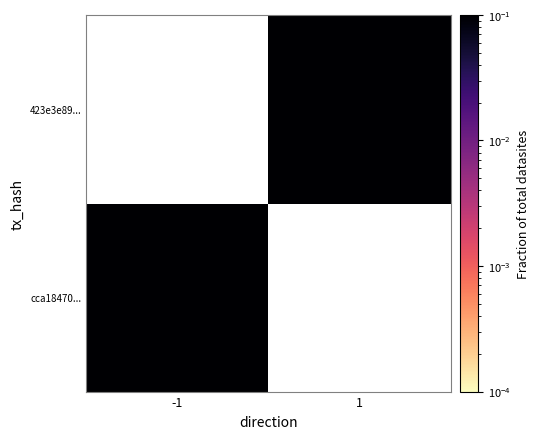

At how many categories does at least one series exceed 0?

2